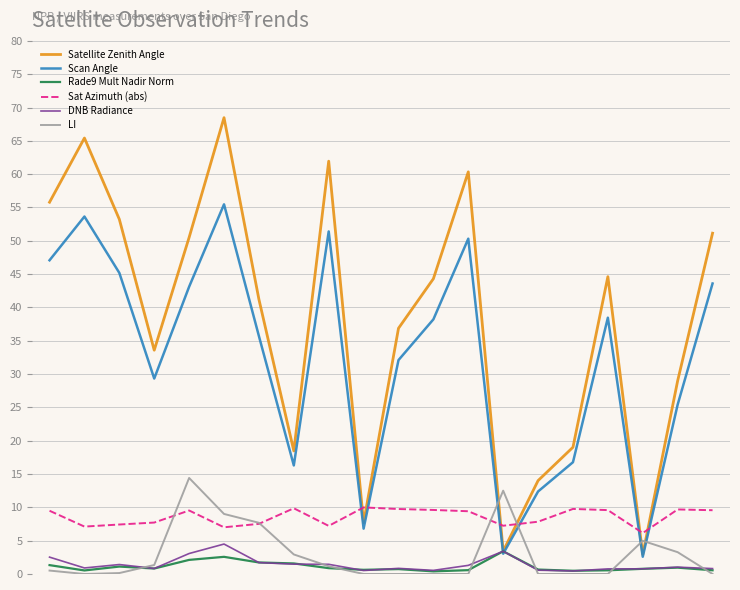

What is the greatest value displayed?

68.5